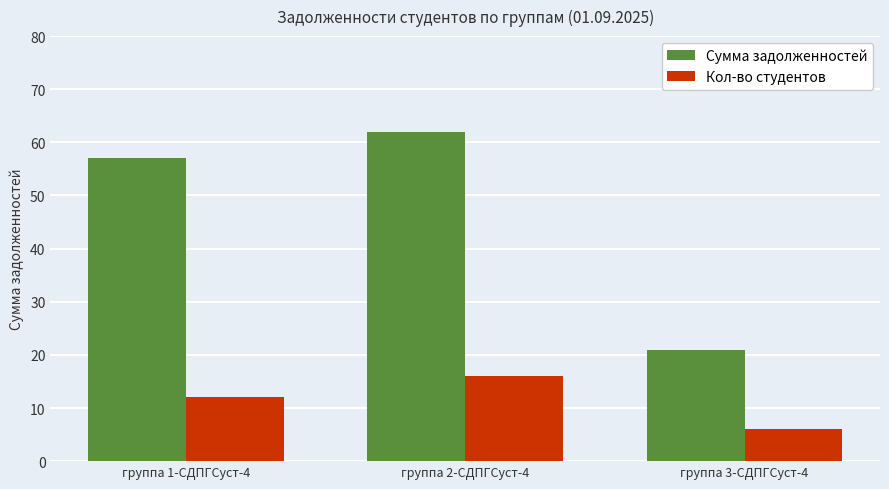

List the labels in order of Кол-во студентов value, largest first.

группа 2-СДПГСуст-4, группа 1-СДПГСуст-4, группа 3-СДПГСуст-4